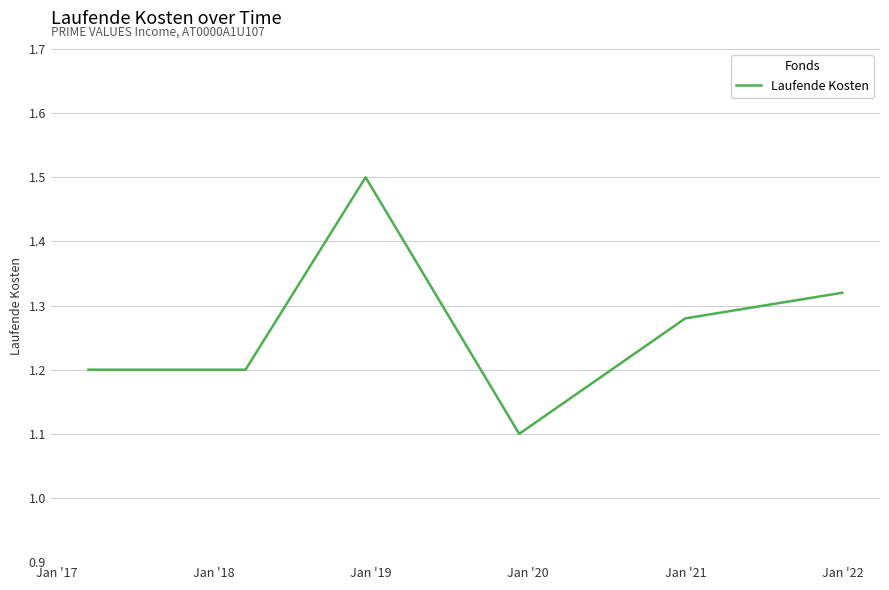

What is the maximum value shown in the chart?

1.5